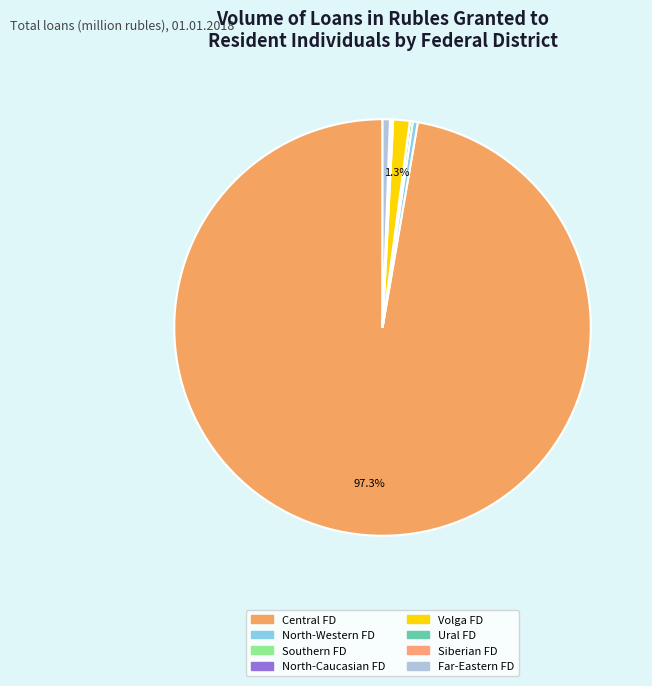

Which slice is the smallest?

North-Caucasian Federal District